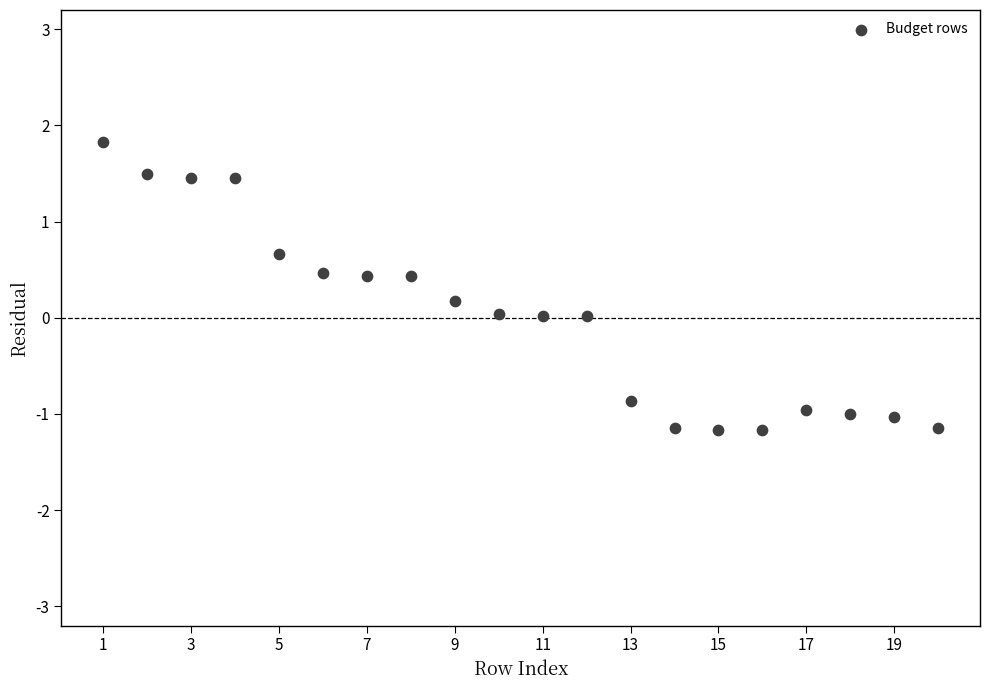

What is the range of Y values (max minus min)?

3.0